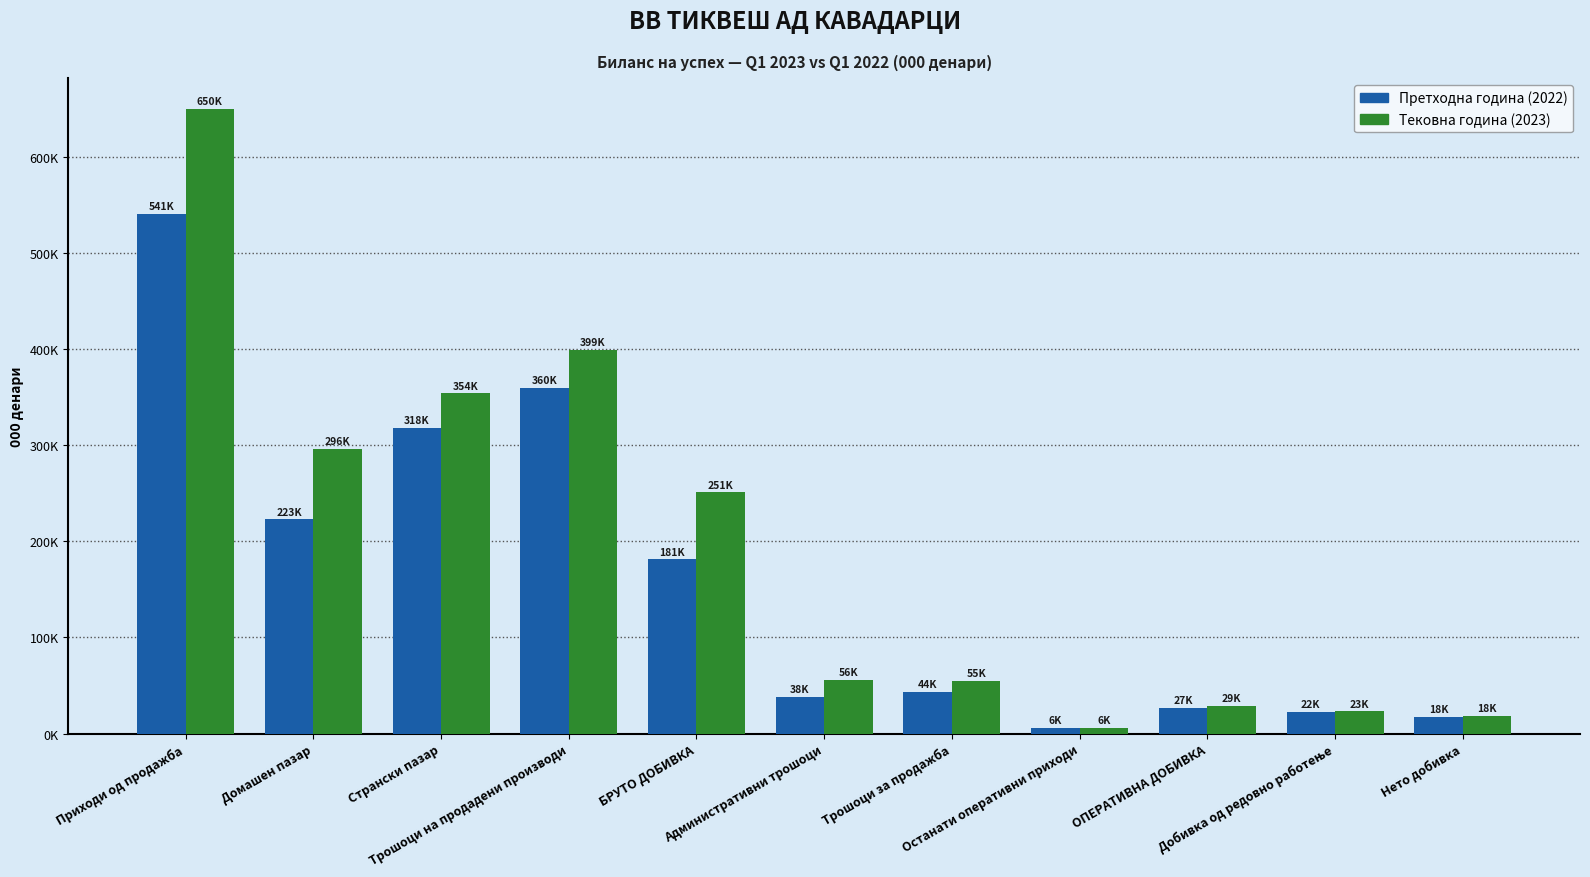

What is the label of the 1st bar from the left?

Приходи од продажба